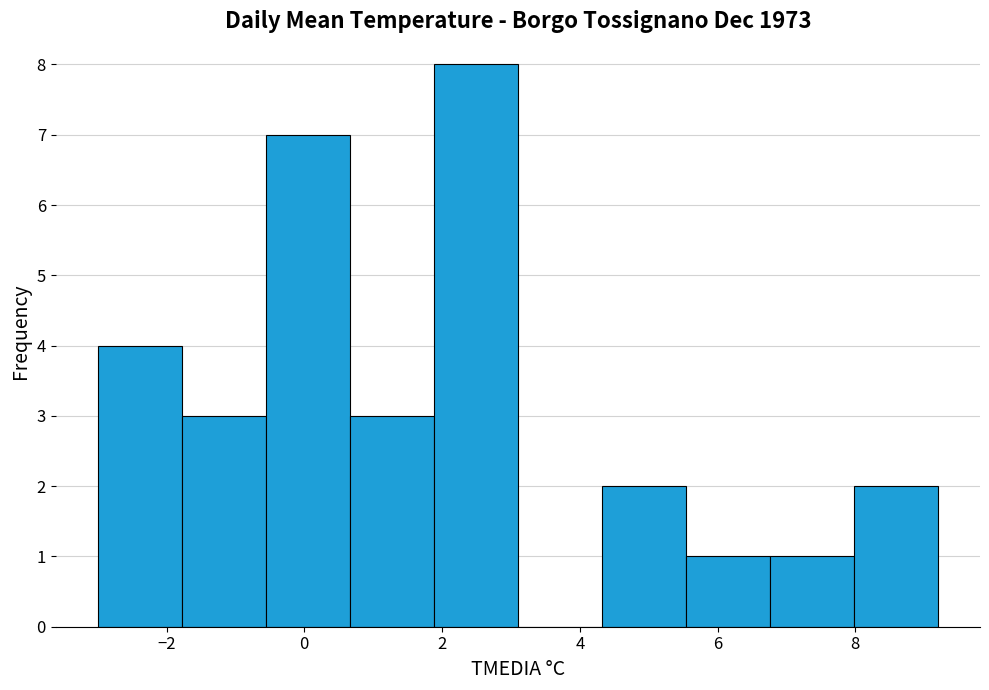

Reading left to right, list every bar in this chart as the range it spans on the x-axis followed by its height. Neither the bar edges nor the heights are printed on the chart, so give them approximately, as read against the axes.

-3.00 to -1.78: 4
-1.78 to -0.56: 3
-0.56 to 0.66: 7
0.66 to 1.88: 3
1.88 to 3.10: 8
3.10 to 4.32: 0
4.32 to 5.54: 2
5.54 to 6.76: 1
6.76 to 7.98: 1
7.98 to 9.20: 2